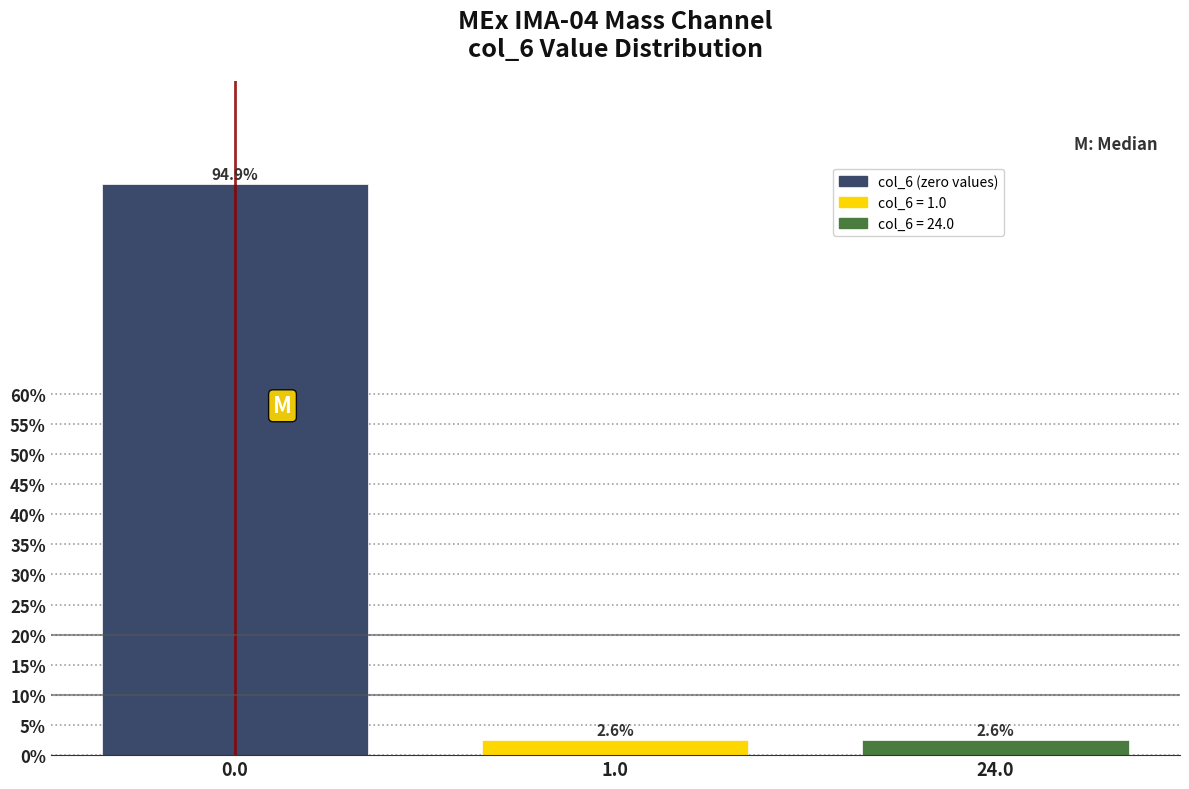

Reading left to right, what are all the values shown in this chart?

0.0=94.9	1.0=2.6	24.0=2.6